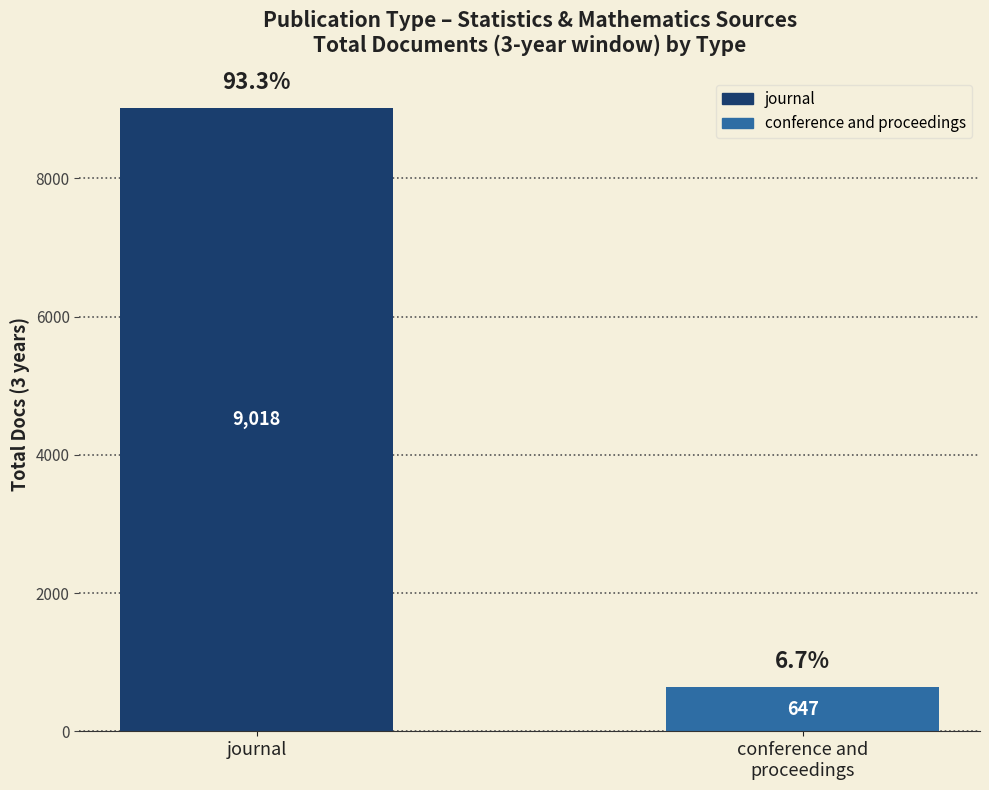

Reading left to right, what are all the values shown in this chart?

journal=9018	conference and
proceedings=647